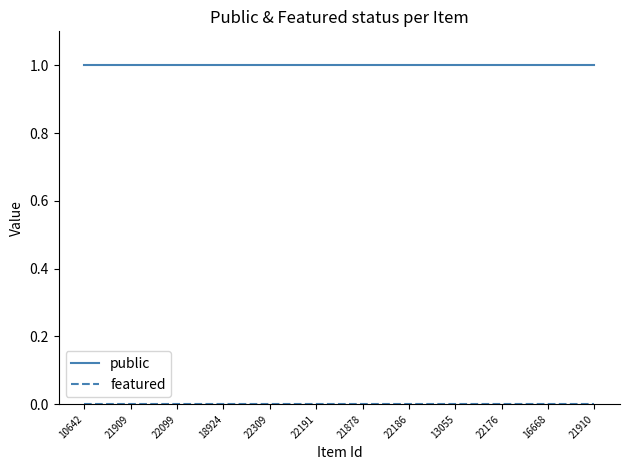

Which series has the largest total across all categories?

public